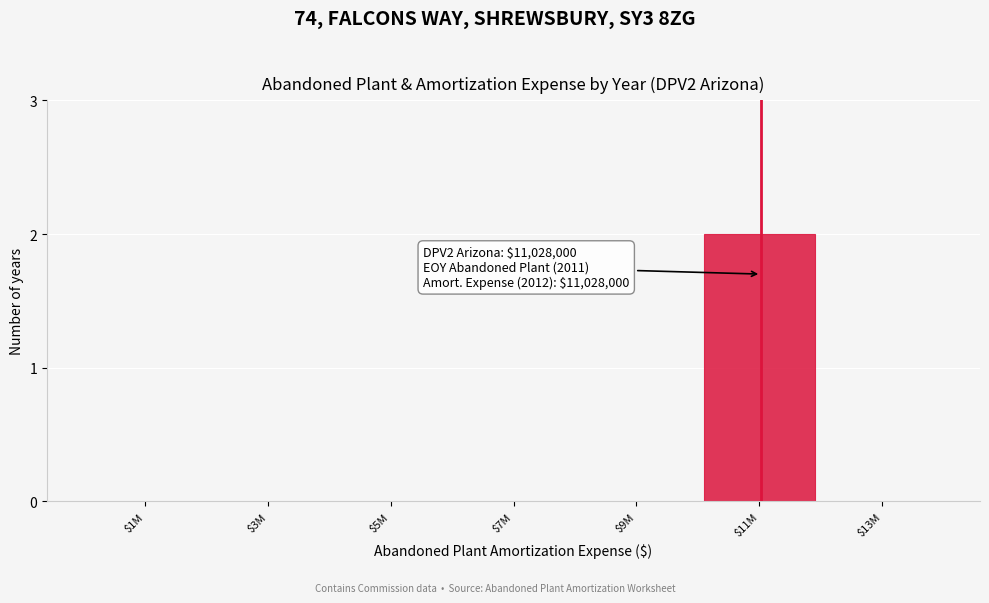

True or false: the data shows 1 at $11M.

False